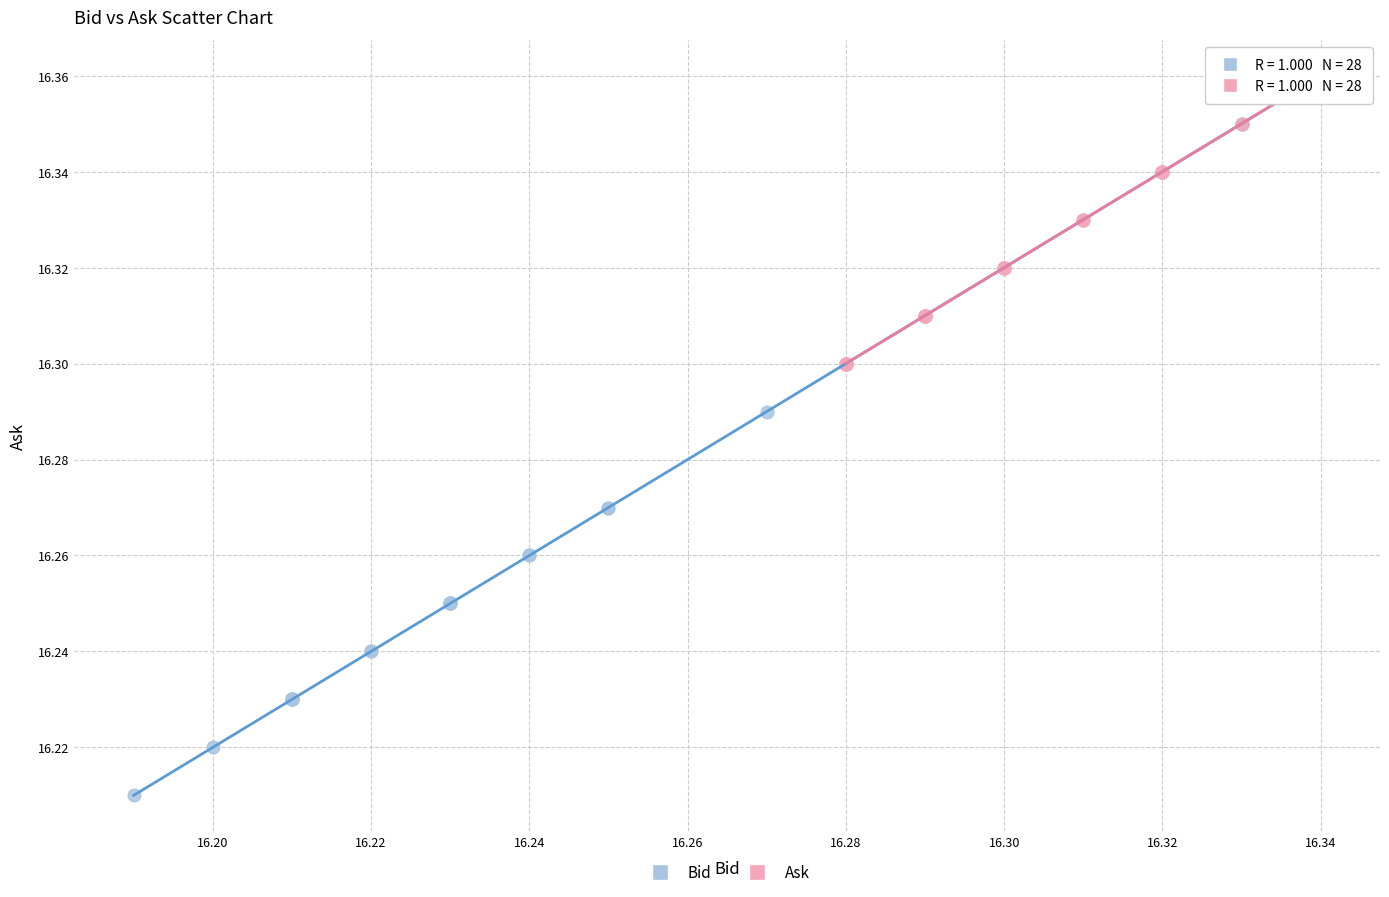

What are all the series names shown in the legend?

Bid, Ask